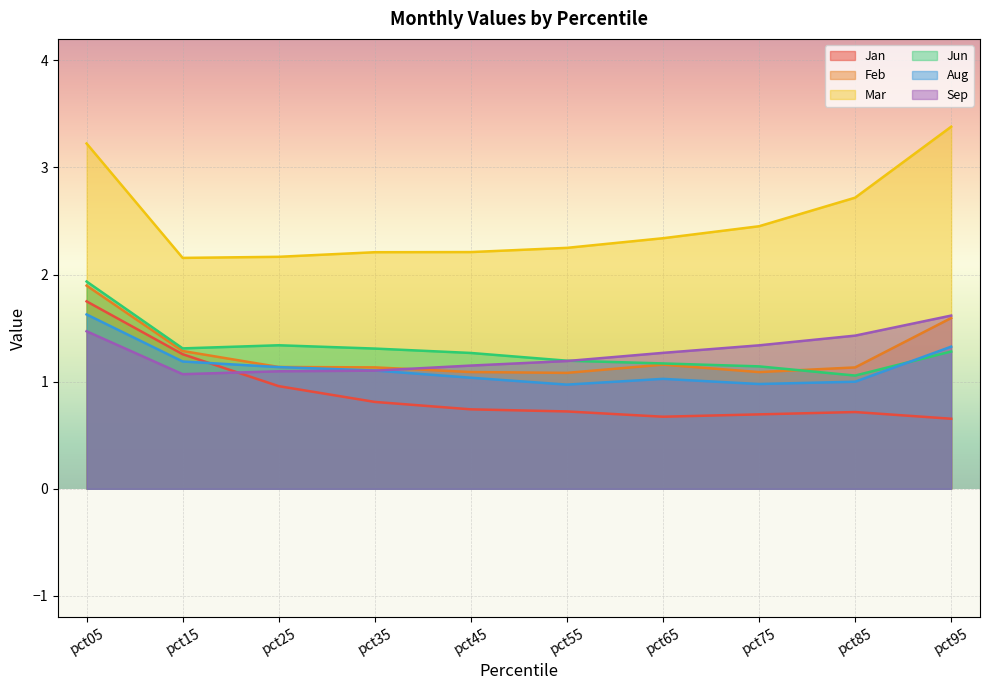

How many lines are shown in the chart?

6